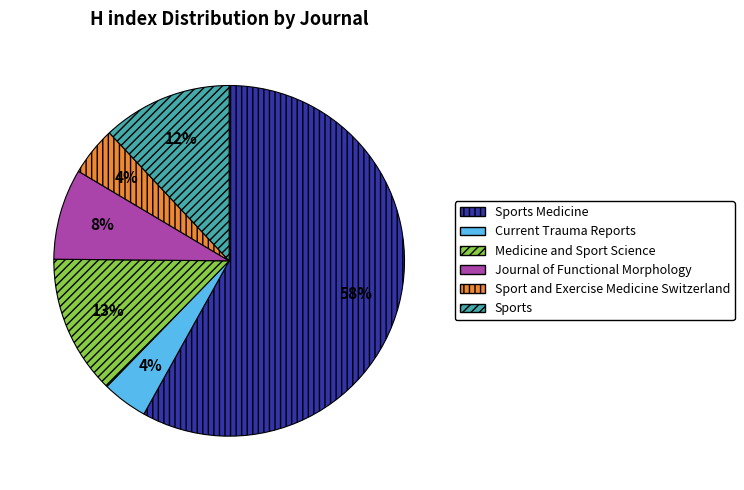

True or false: Sport and Exercise Medicine Switzerland accounts for 4% of the total.

True